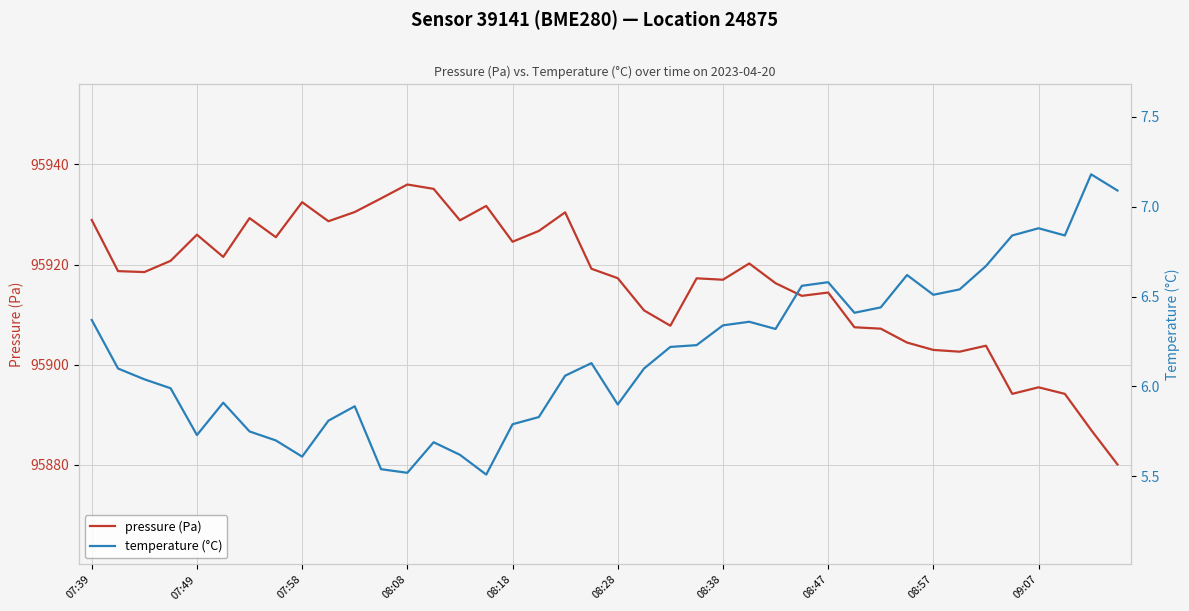

Reading left to right, extract all data points from this chart.

pressure: 95928.9	95918.7	95918.5	95920.8	95926.0	95921.5	95929.3	95925.5	95932.5	95928.7	95930.5	95933.2	95936.0	95935.1	95928.8	95931.7	95924.6	95926.7	95930.4	95919.2	95917.3	95910.8	95907.8	95917.2	95917.0	95920.2	95916.3	95913.8	95914.4	95907.5	95907.2	95904.4	95902.9	95902.6	95903.8	95894.2	95895.5	95894.2	95886.9	95880.1
temperature: 6.4	6.1	6.0	6.0	5.7	5.9	5.8	5.7	5.6	5.8	5.9	5.5	5.5	5.7	5.6	5.5	5.8	5.8	6.1	6.1	5.9	6.1	6.2	6.2	6.3	6.4	6.3	6.6	6.6	6.4	6.4	6.6	6.5	6.5	6.7	6.8	6.9	6.8	7.2	7.1